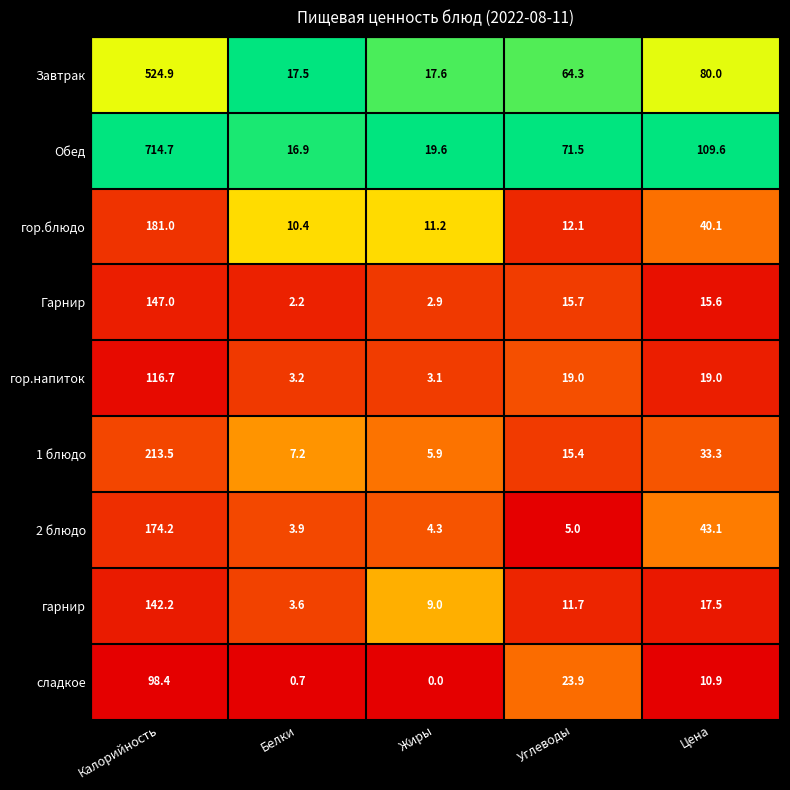

Where does the 1 блюдо series first go above 15?

Калорийность